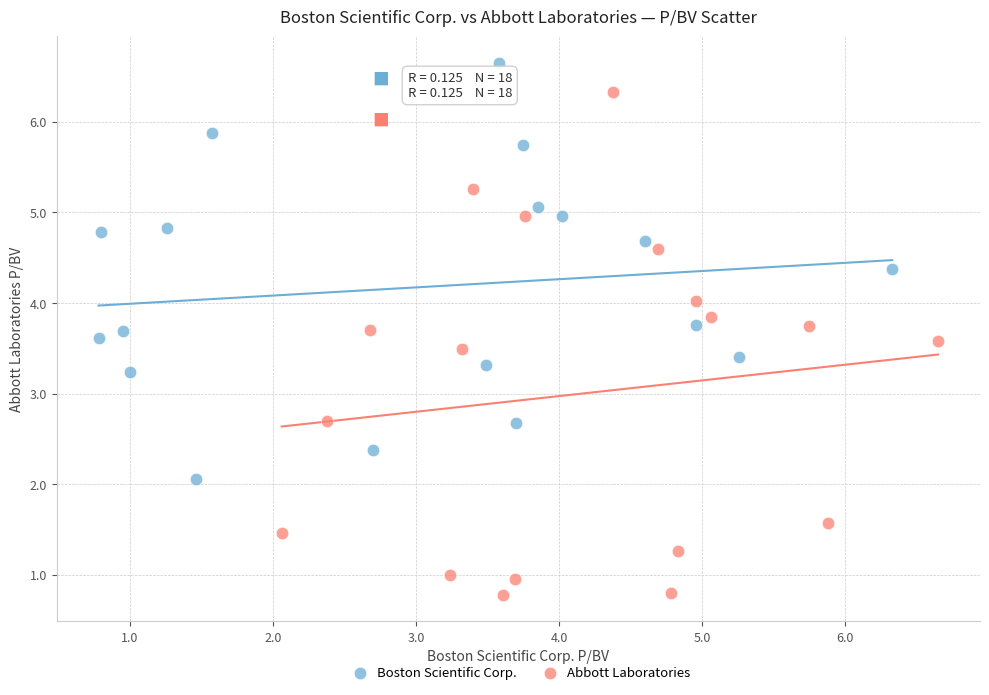

Which series contains the highest Y value?

Boston Scientific Corp.